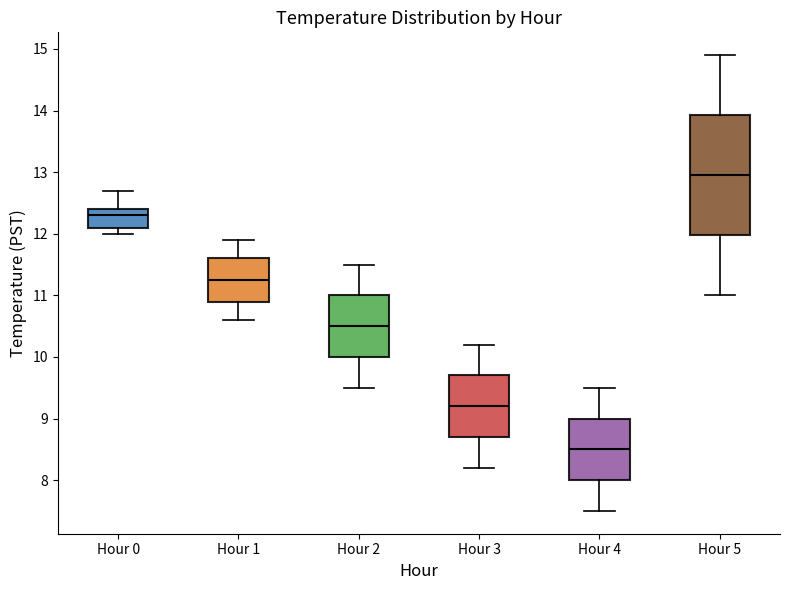

Where does the median line of the box for Hour 3 sit on the y-axis? The values are not printed on the chart, so give them approximately, as read against the axis.

9.2